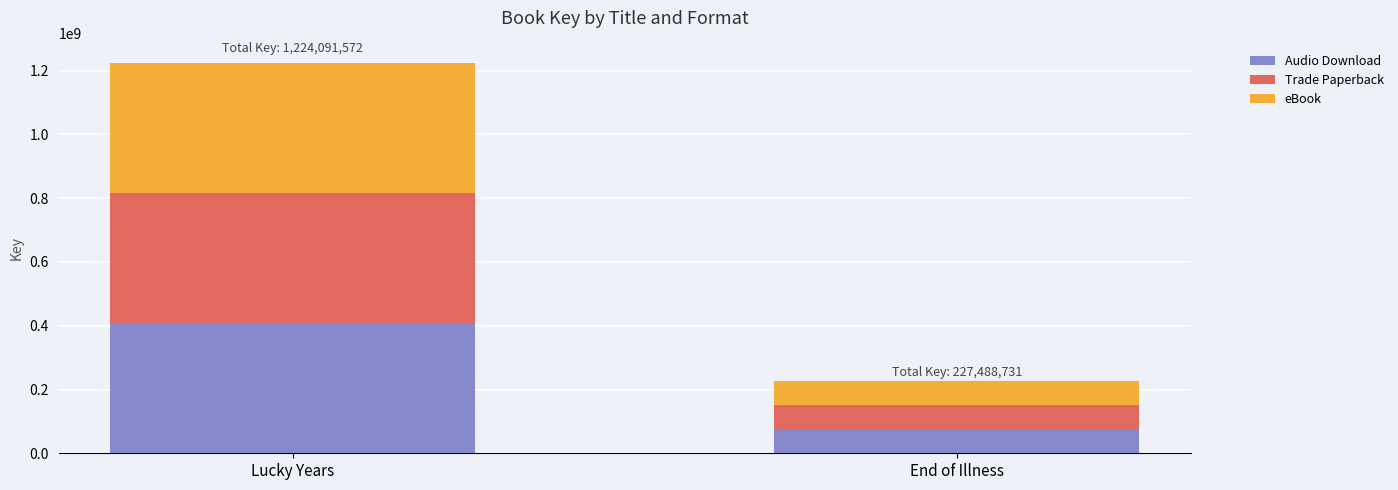

At which category is the sum across all series the highest?

Lucky Years